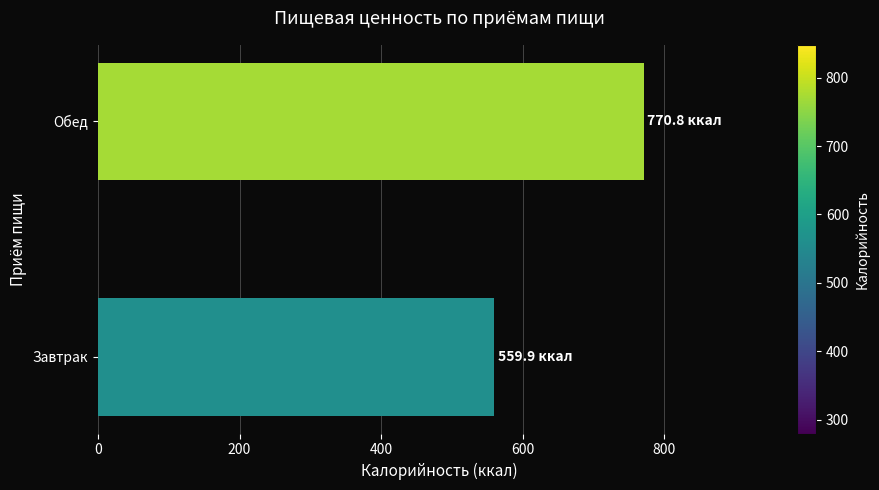

What is the sum of the values at Обед and Завтрак?

1330.6